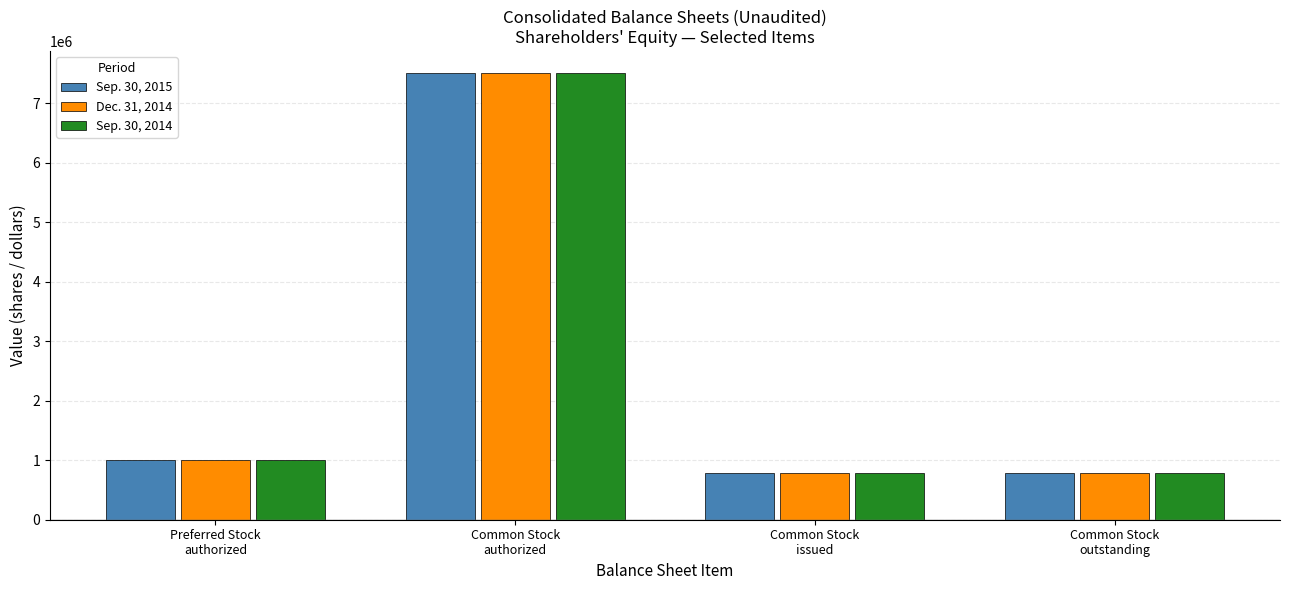

Which series has the largest range (max minus min)?

Sep. 30, 2014